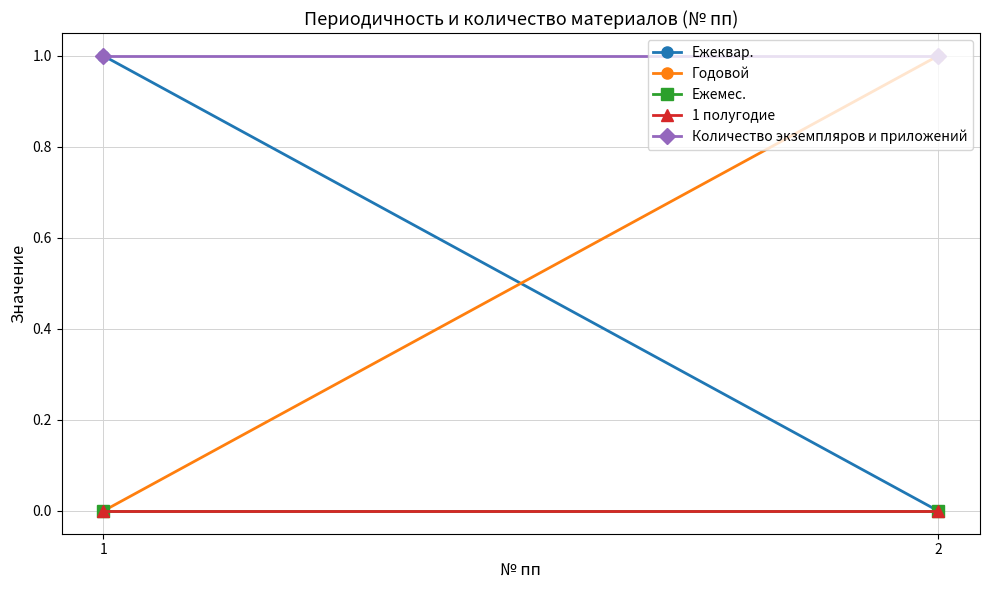

What is the sum of the Годовой values at 2 and 1?

1